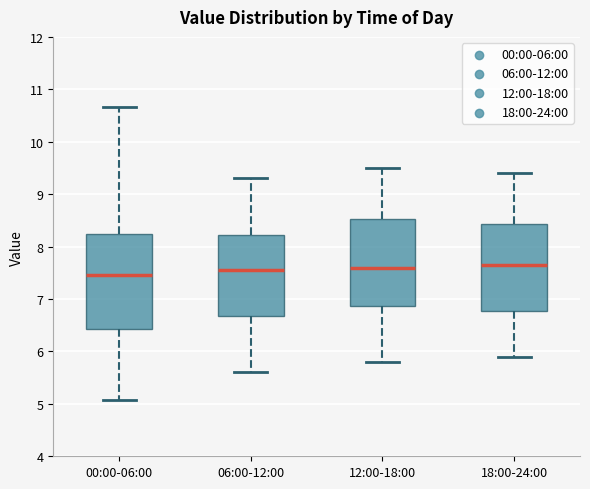

Reading left to right, transcribe this box plot: for each box, give where its median line is, the range the box spans, and where its two whiskers end, as read against the y-axis. The values are not printed on the chart, so give them approximately, as read against the axis.

00:00-06:00: median 7.5, box 6.4 to 8.2, whiskers 5.1 to 10.7
06:00-12:00: median 7.6, box 6.7 to 8.2, whiskers 5.6 to 9.3
12:00-18:00: median 7.6, box 6.9 to 8.5, whiskers 5.8 to 9.5
18:00-24:00: median 7.7, box 6.8 to 8.4, whiskers 5.9 to 9.4